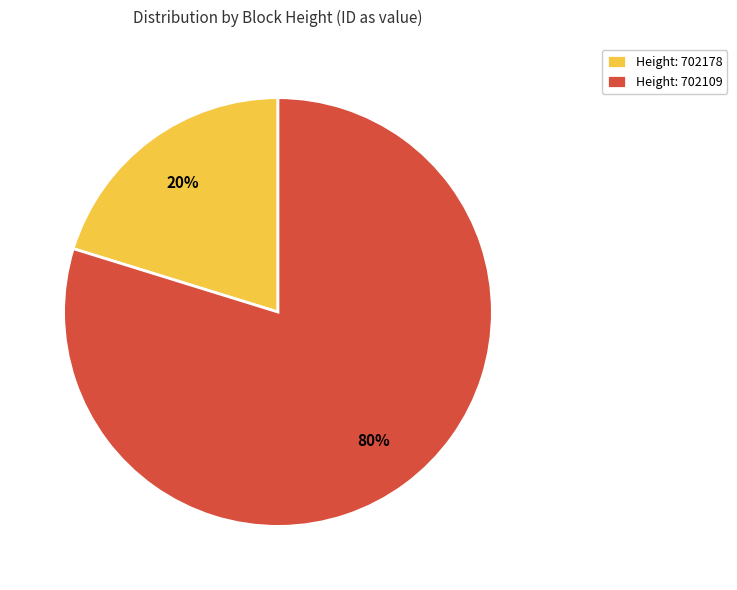

Which category has the smallest portion of the pie?

Height: 702178